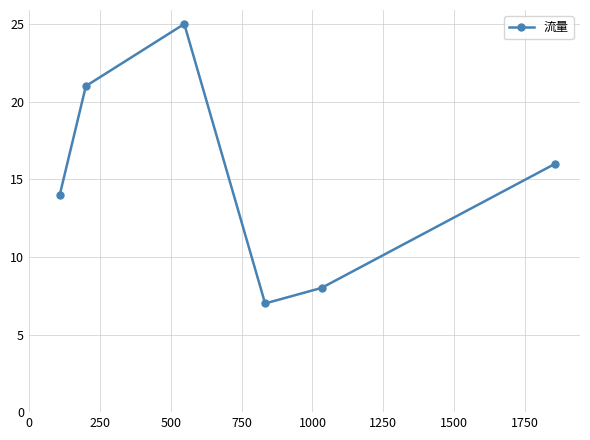

How many interior local valleys (lower than both neighbors) does the data have?

1